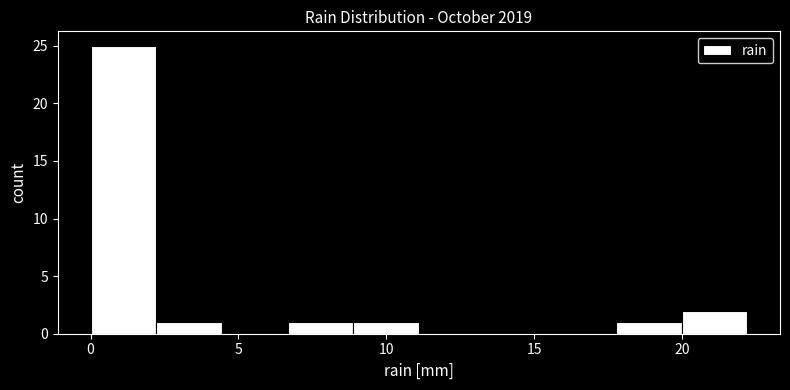

How tall is the bar that spans 9.0 to 11.0 on the x-axis? Neither the bar edges nor the heights are printed on the chart, so give them approximately, as read against the axes.

1